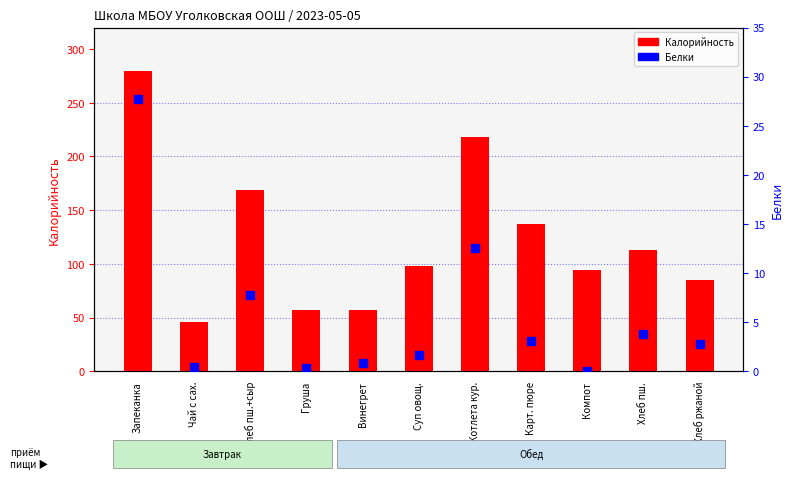

Which series contains the highest Y value?

Калорийность